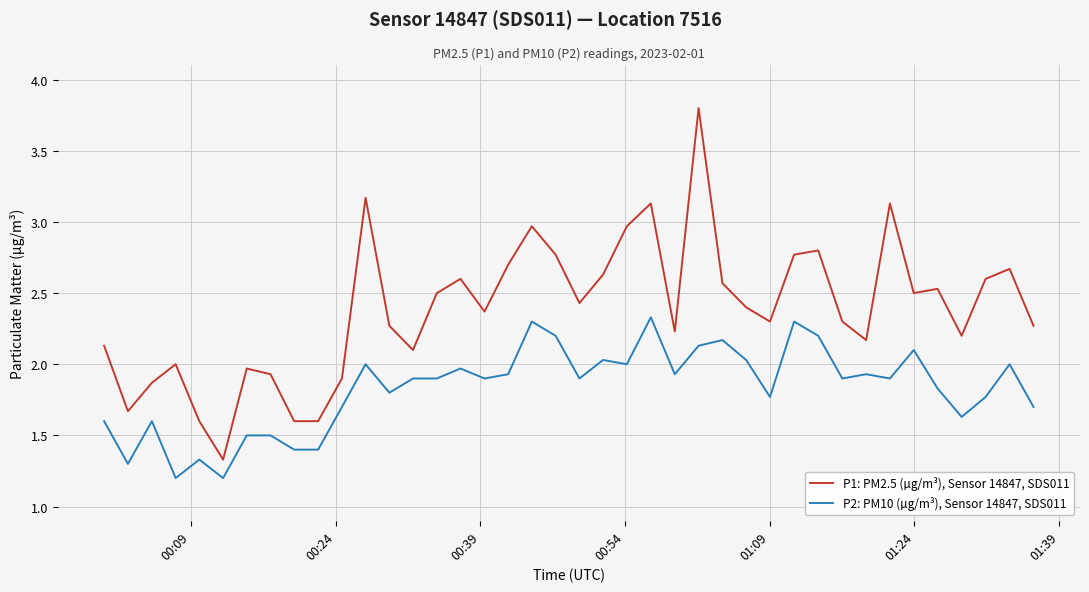

True or false: P2: PM10 (µg/m³), Sensor 14847, SDS011 and P1: PM2.5 (µg/m³), Sensor 14847, SDS011 cross at least once.

False